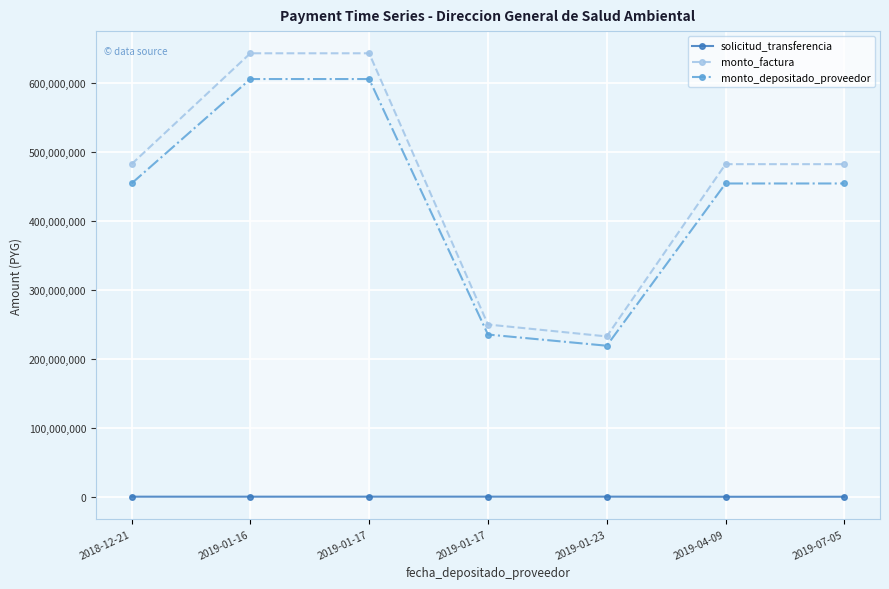

What is the difference between the highest and lowest values at 2019-01-16?

642894663